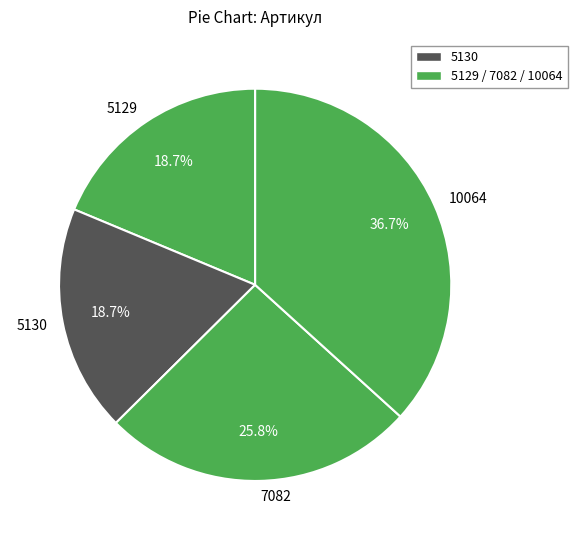

What is the ratio of the value at 7082 to the value at 5130?

1.4